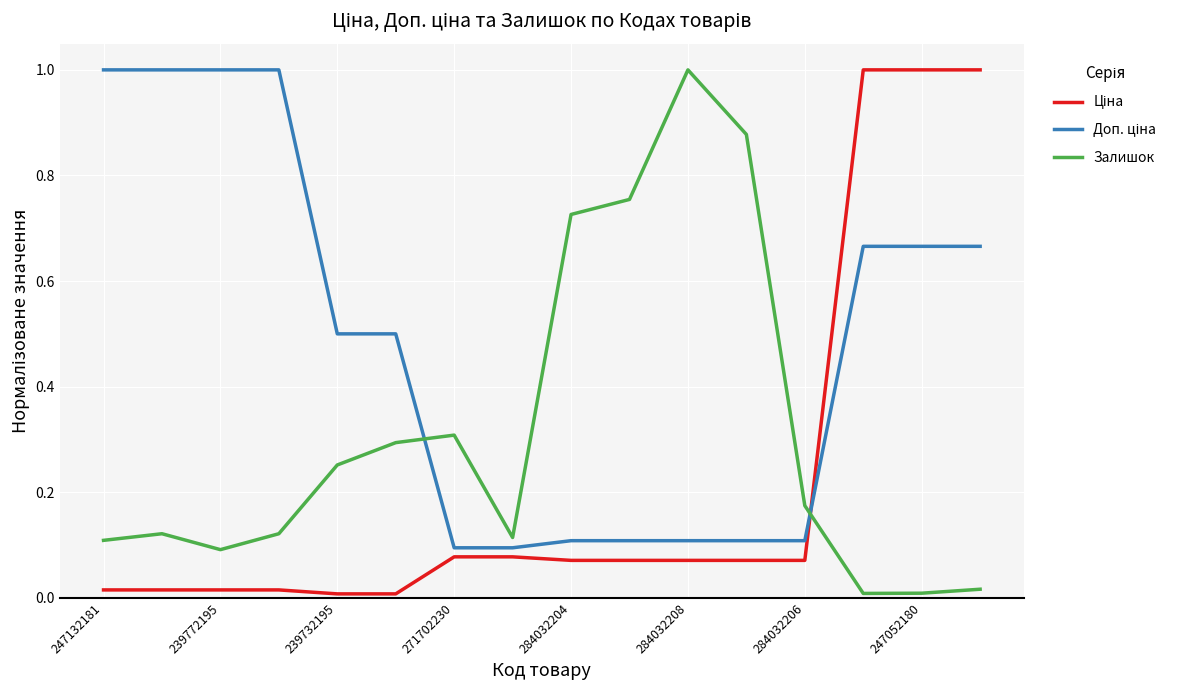

At how many categories does at least one series exceed 0?

16